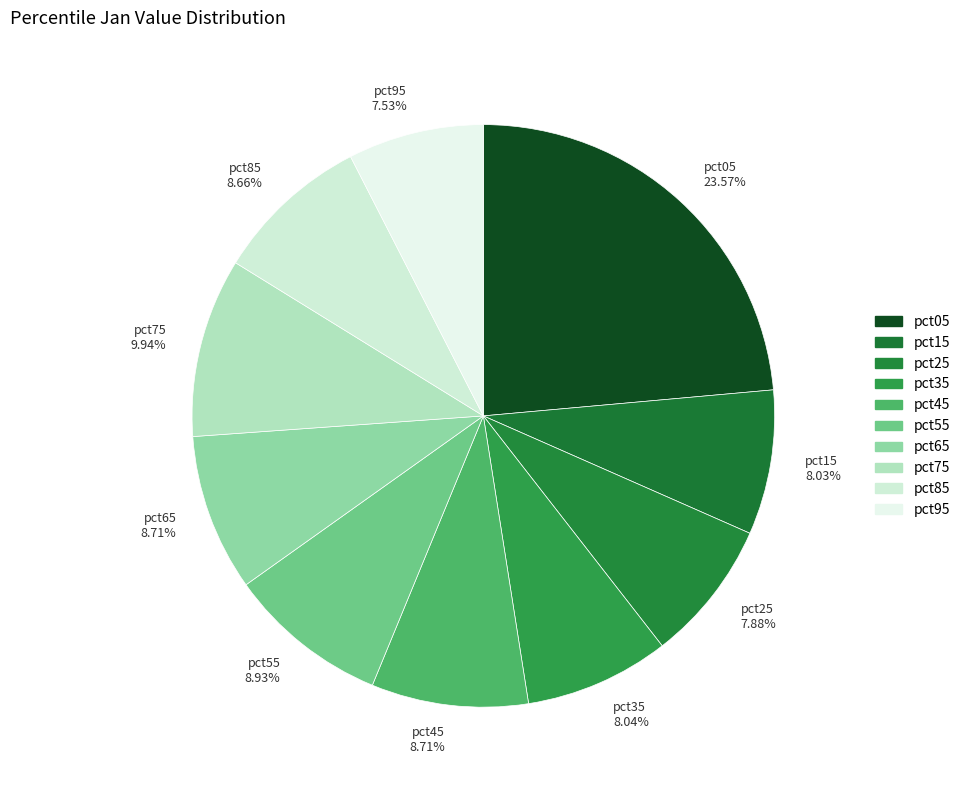

What portion of the pie excludes pct35?

92.0%